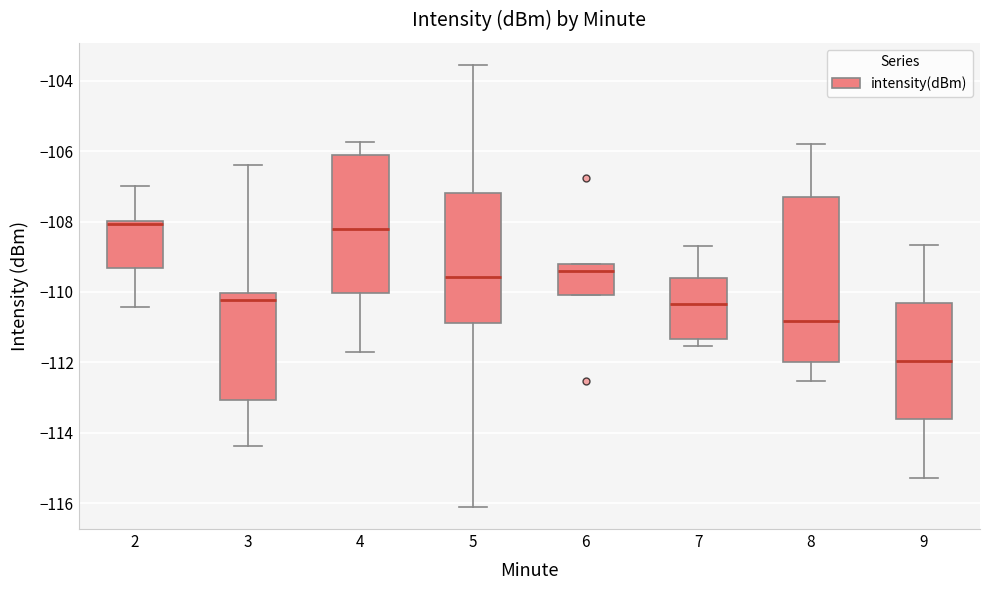

Where is the lower edge of the box at x = 2 on the y-axis? The values are not printed on the chart, so give them approximately, as read against the axis.

-109.4